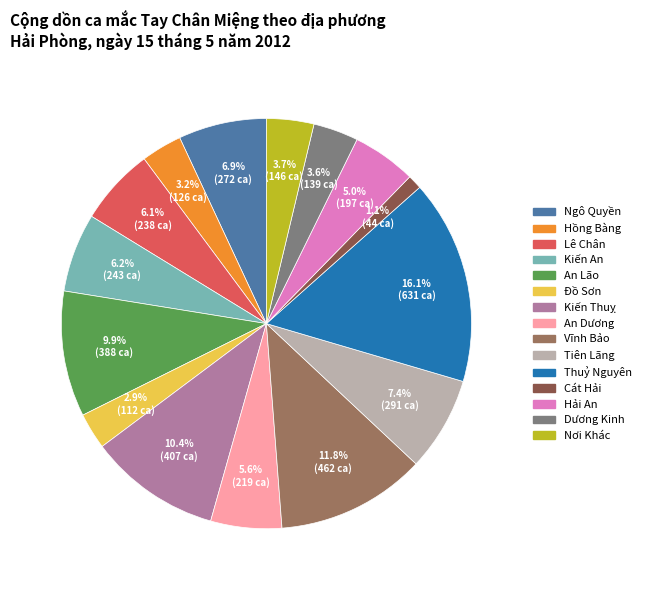

How many slices are in this pie chart?

15